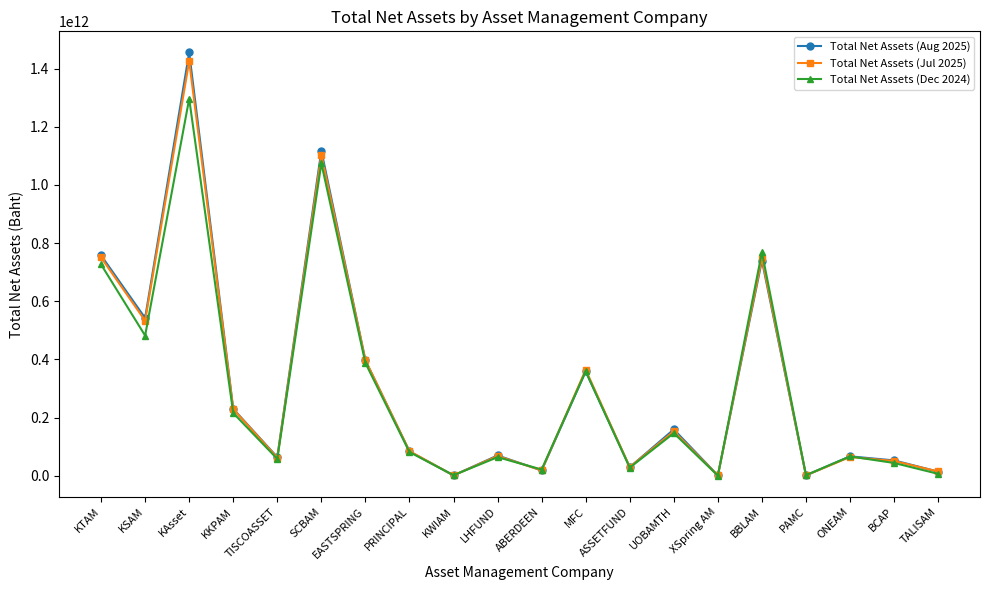

What is the label of the 1st point from the right?

TALISAM